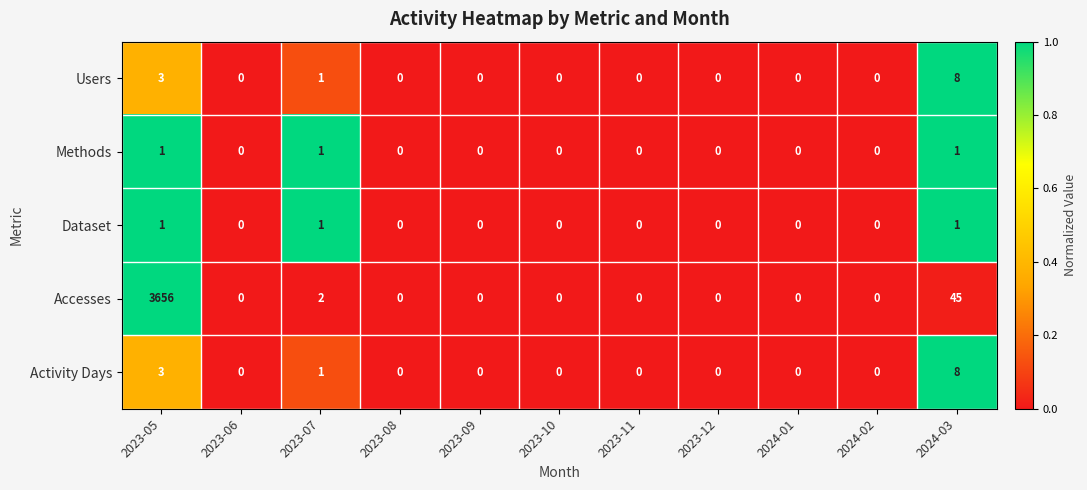

What is the sum of all Dataset values?

3